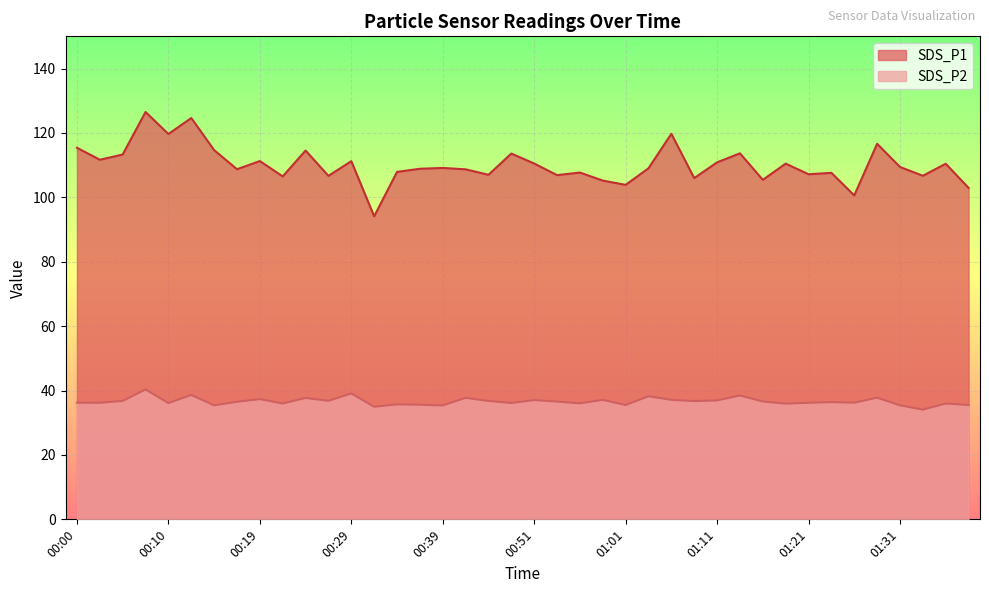

The SDS_P1 series shows 19.3 at 00:31. True or false?

False